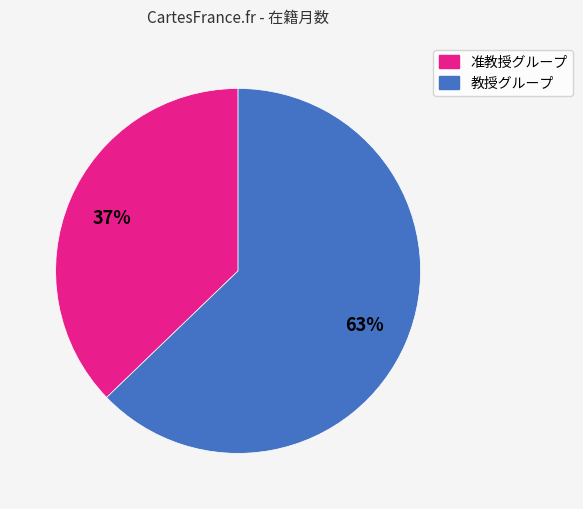

Is there any slice that represents more than half of the pie?

Yes